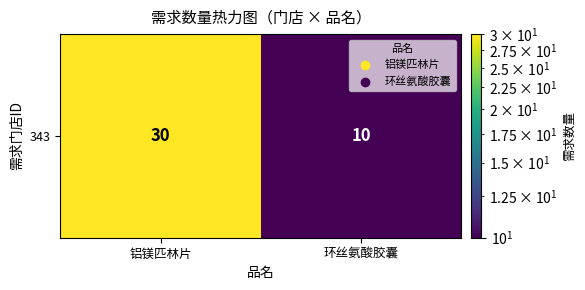

What is the greatest value displayed?

30